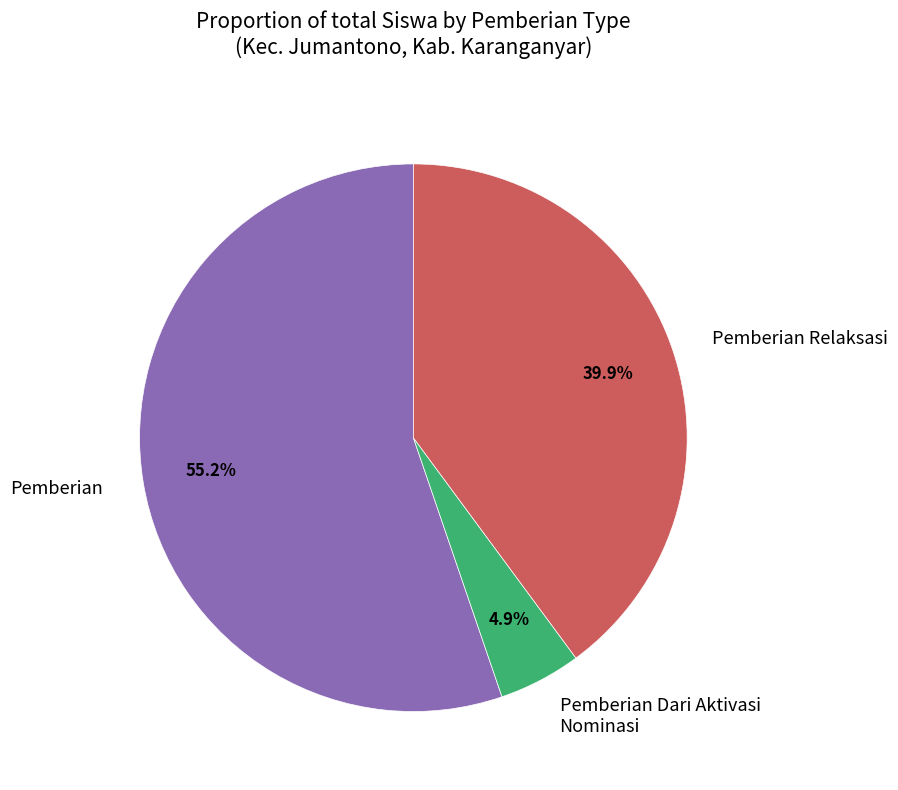

What portion of the pie excludes Pemberian Dari Aktivasi Nominasi?

95.1%